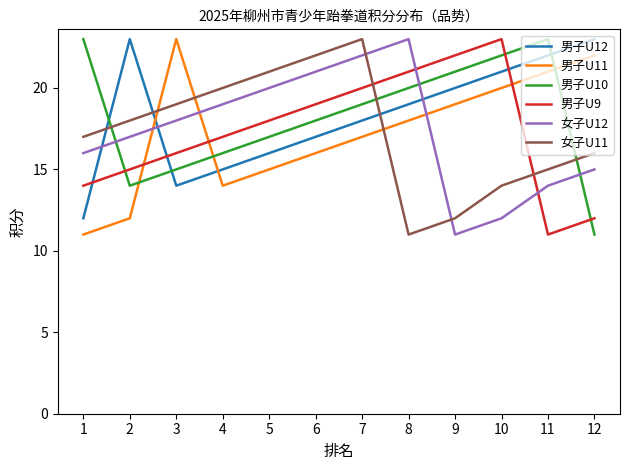

At which label does 男子U11 reach its peak?

3